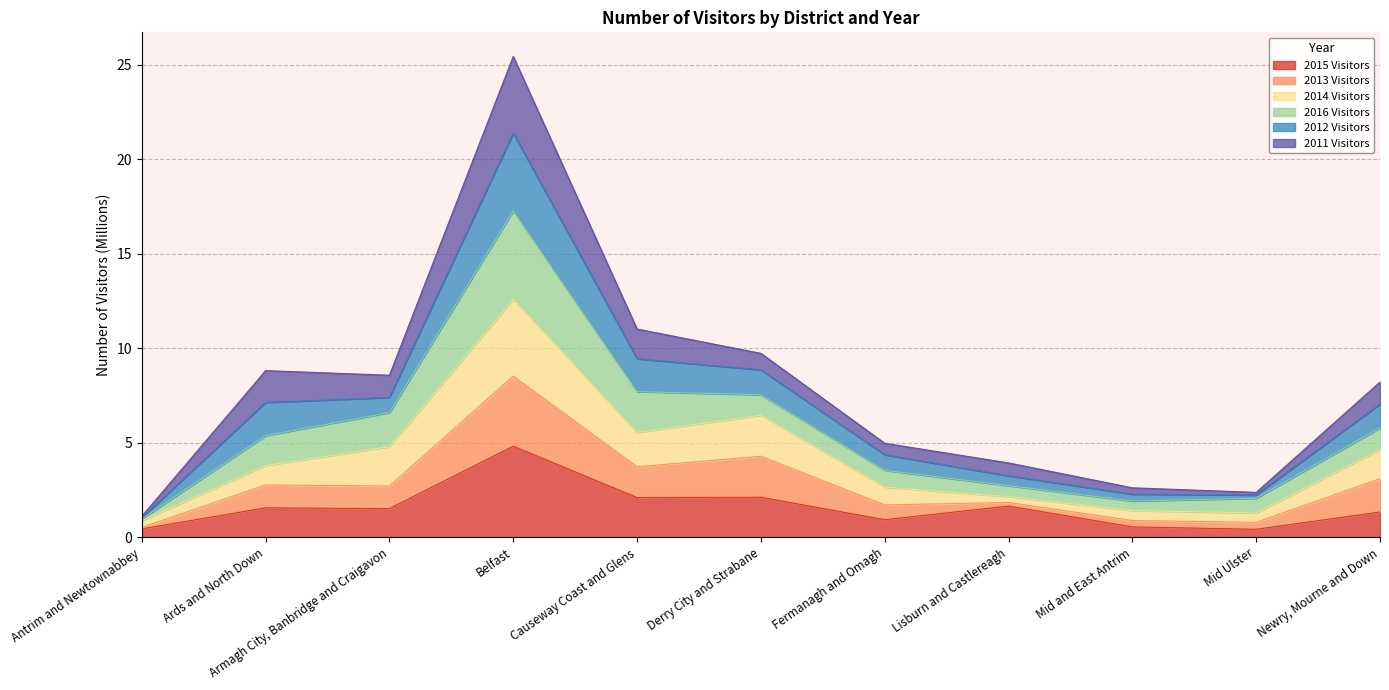

True or false: 2015 Visitors has a value of 1.6 at Ards and North Down.

True